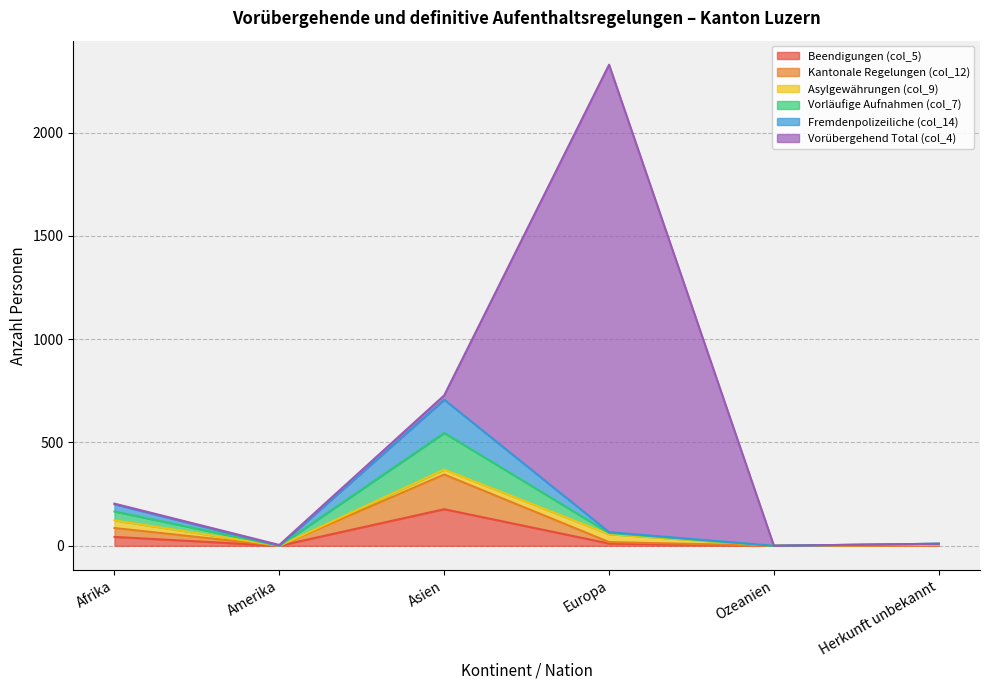

In Kantonale Regelungen (col_12), how many points are lower than both neighbors (excluding endpoints)?

2